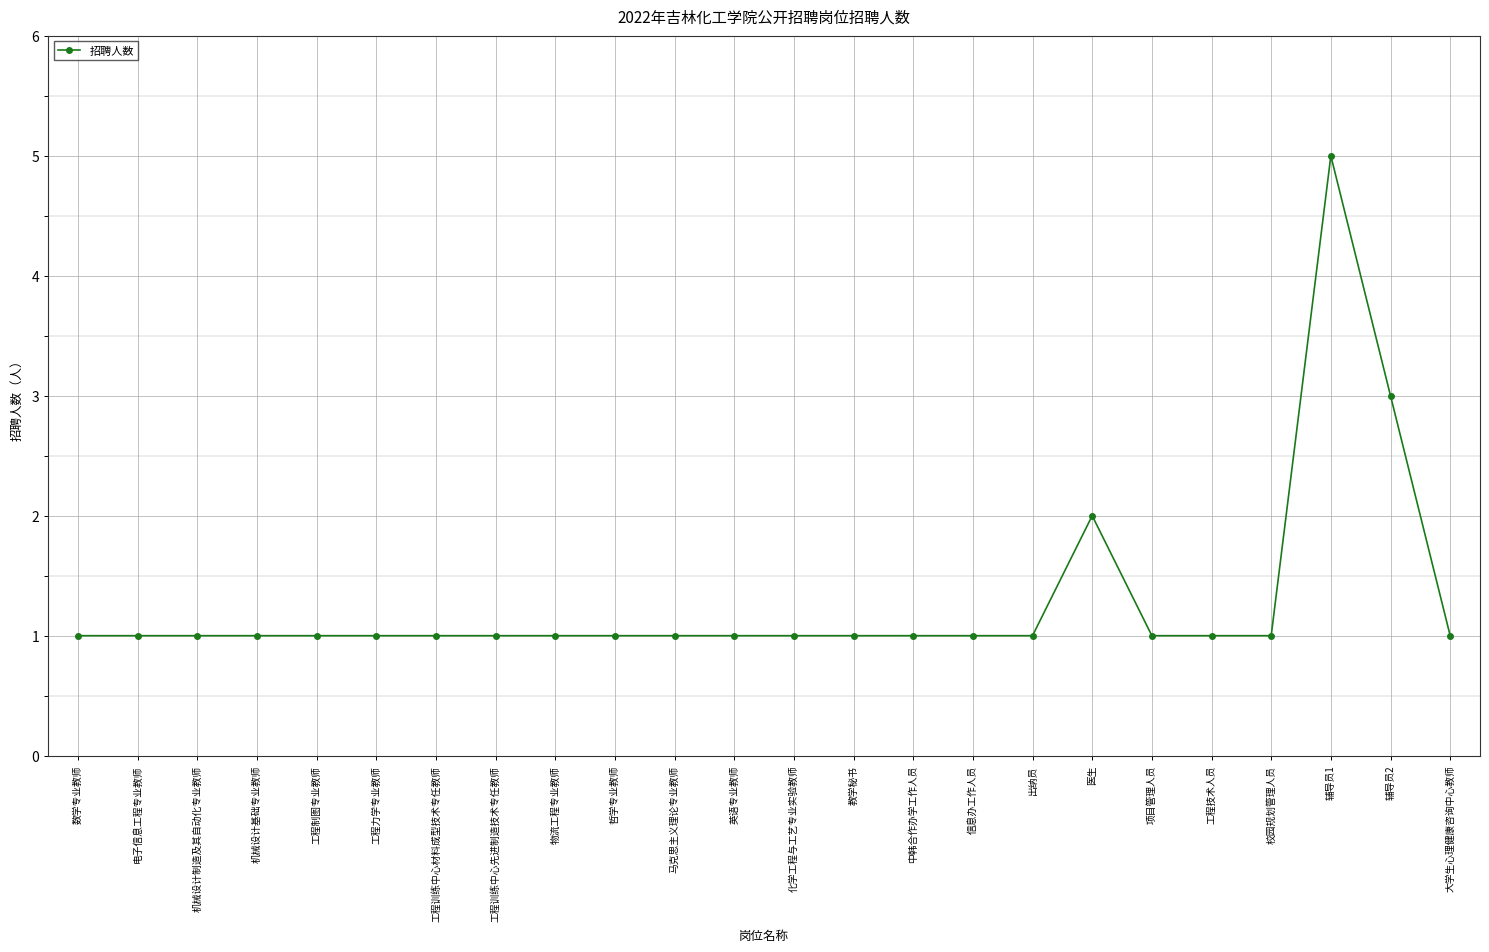

How many lines are shown in the chart?

1